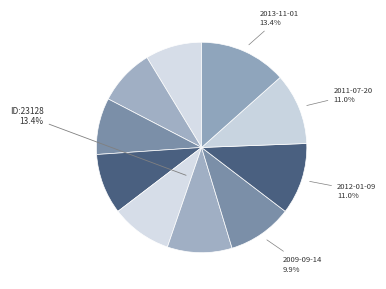

Count the number of slices in the pie.

10